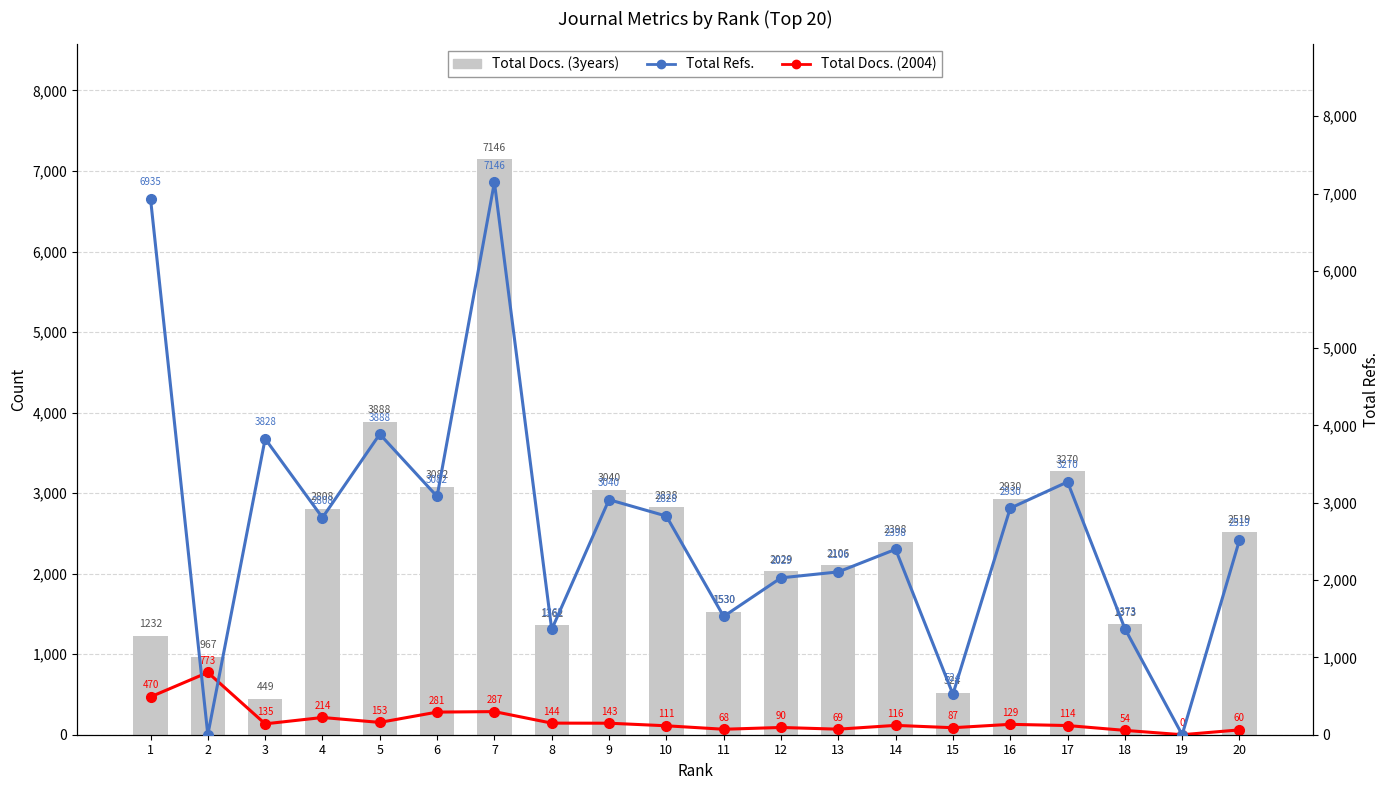

What is the sum of the Total Docs. (2004) values at 7 and 20?

347